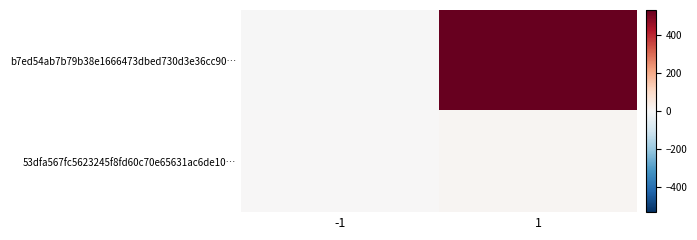

At which category is the sum across all series the highest?

1